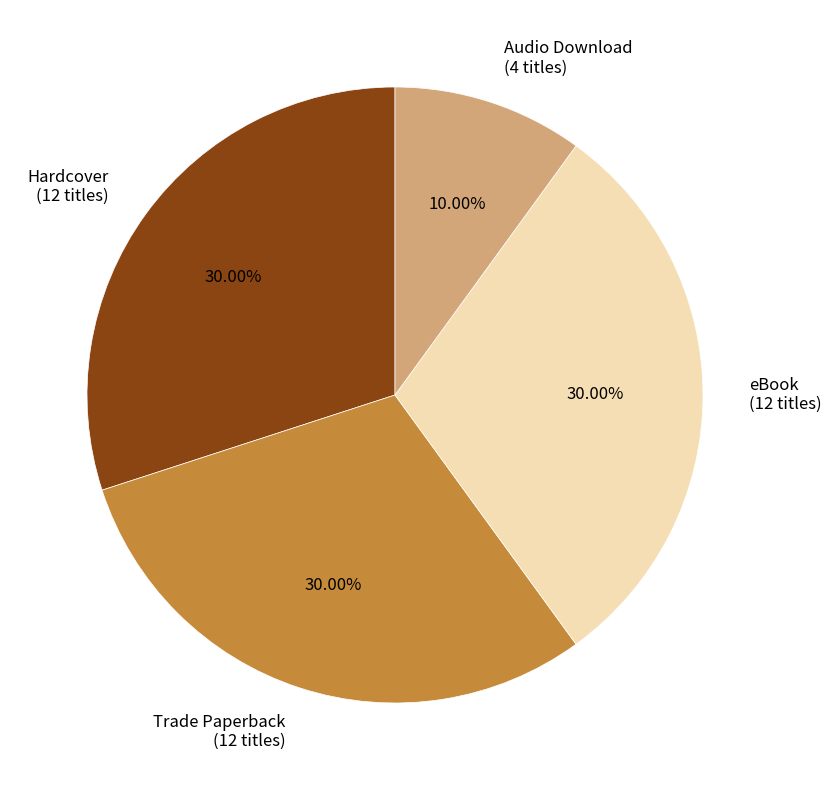

How many segments does this pie chart have?

4